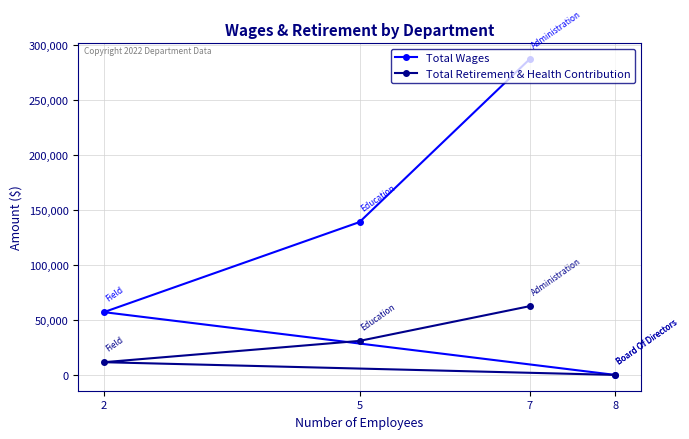

What are all the series names shown in the legend?

Total Wages, Total Retirement & Health Contribution